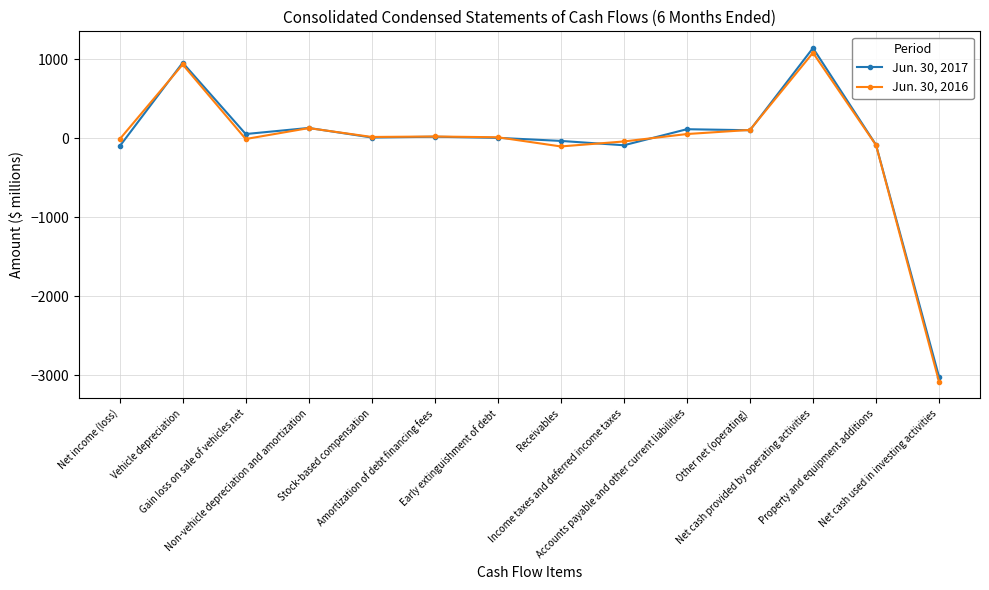

Does the chart have visible grid lines?

Yes